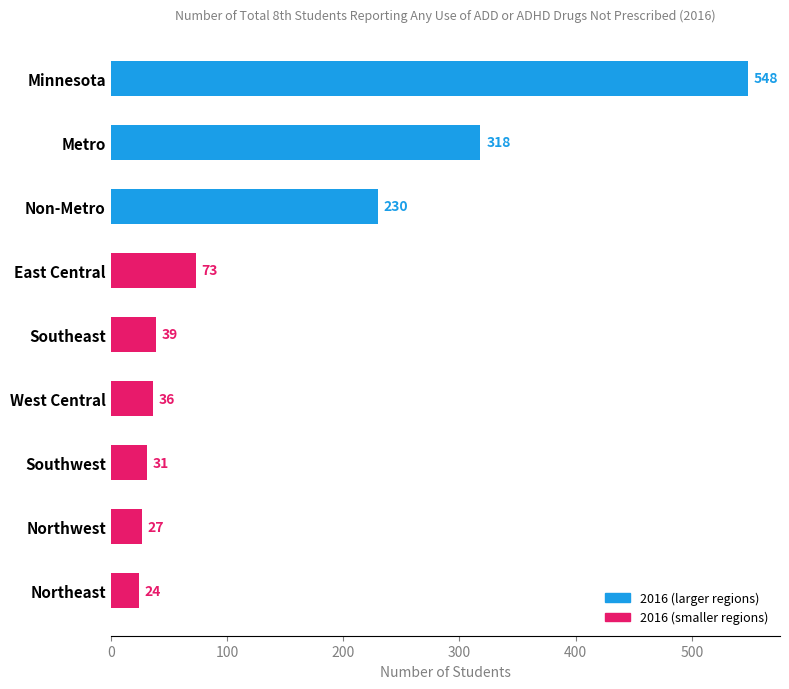

What is the ratio of the value at Southwest to the value at Metro?

0.1